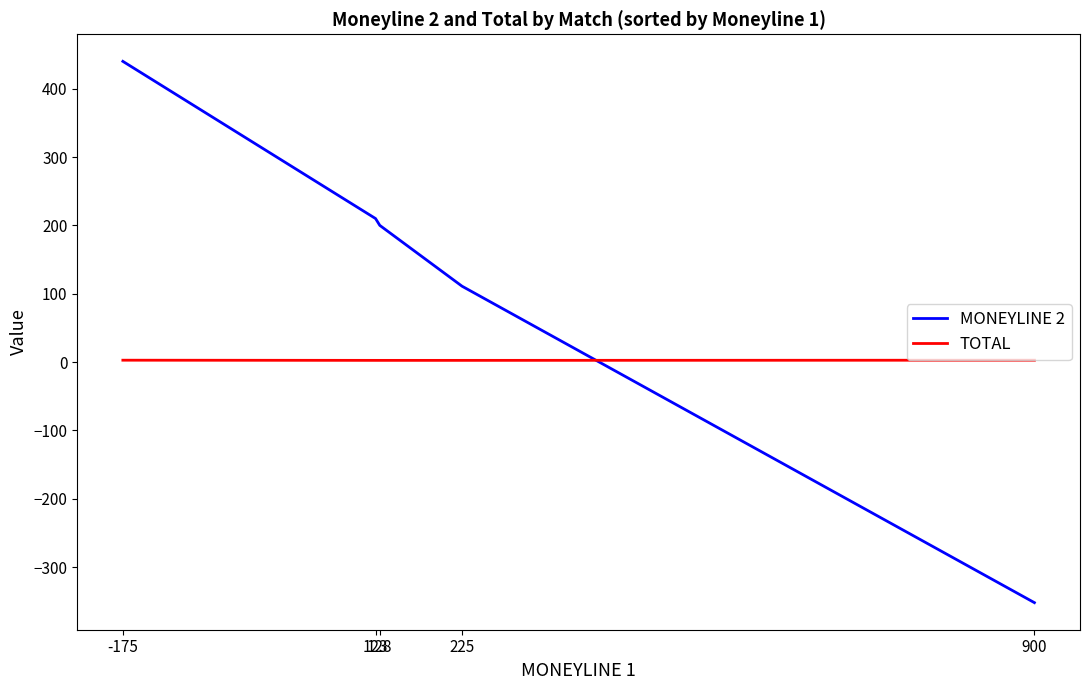

List the series in order of their peak value, lowest first.

TOTAL, MONEYLINE 2